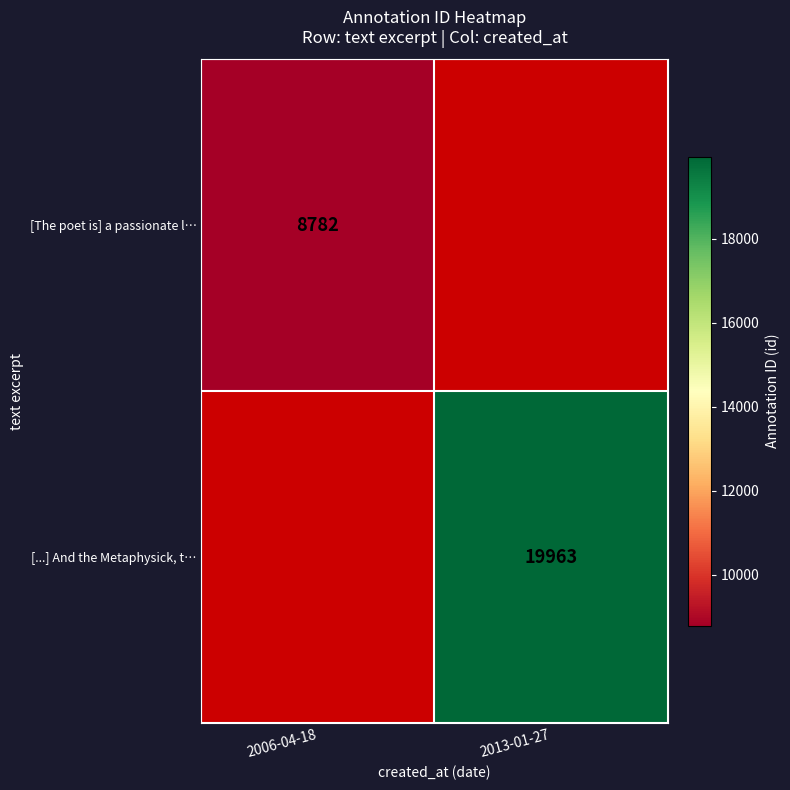

The [The poet is] a passionate l… series shows 8782 at 2006-04-18. True or false?

True